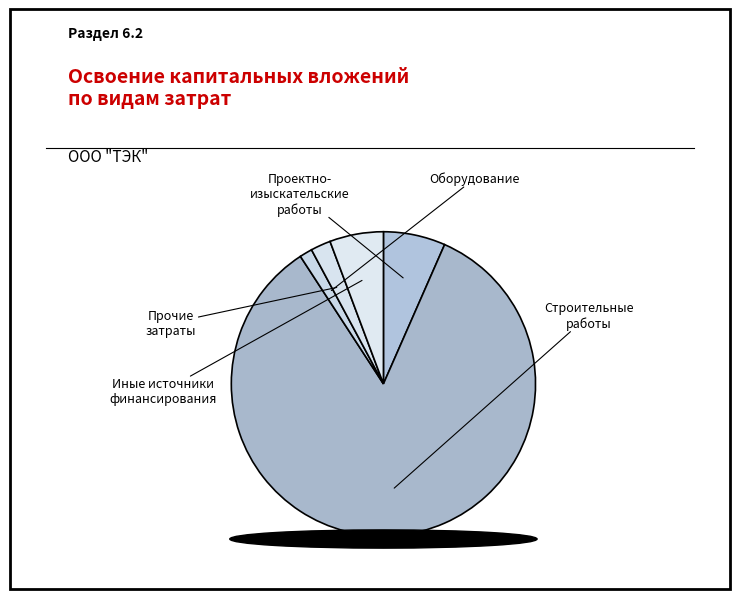

What is the smallest slice in the pie chart?

оборудование